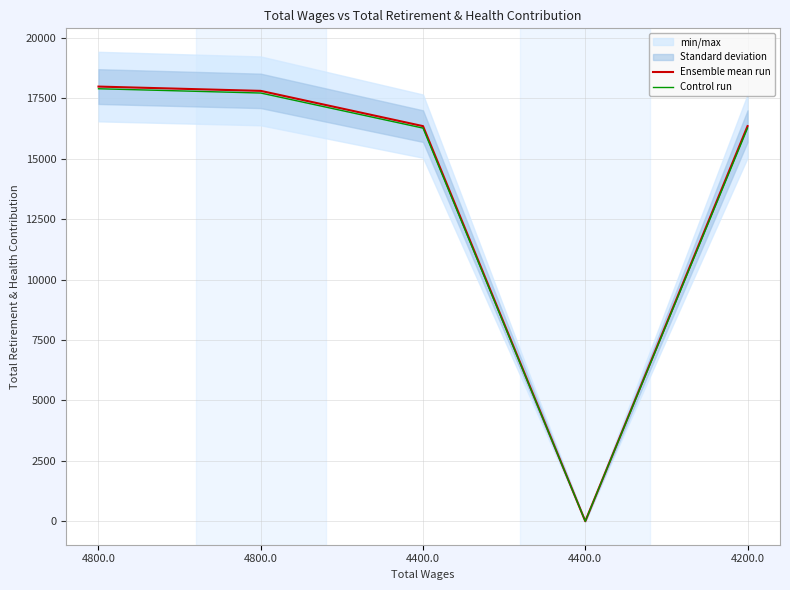

List the labels in order of Control run value, largest first.

4800.0, 4800.0, 4400.0, 4200.0, 4400.0